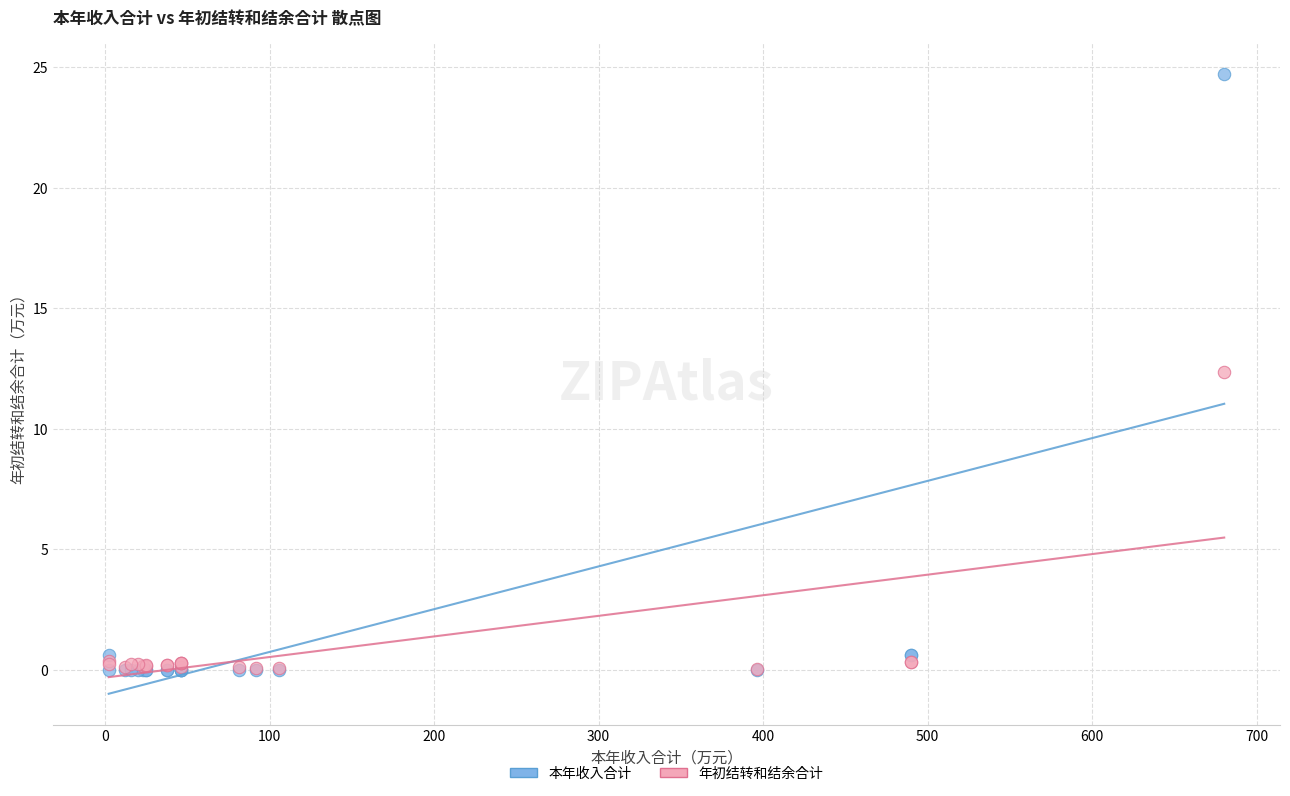

Which series has the largest Y range (max minus min)?

本年收入合计